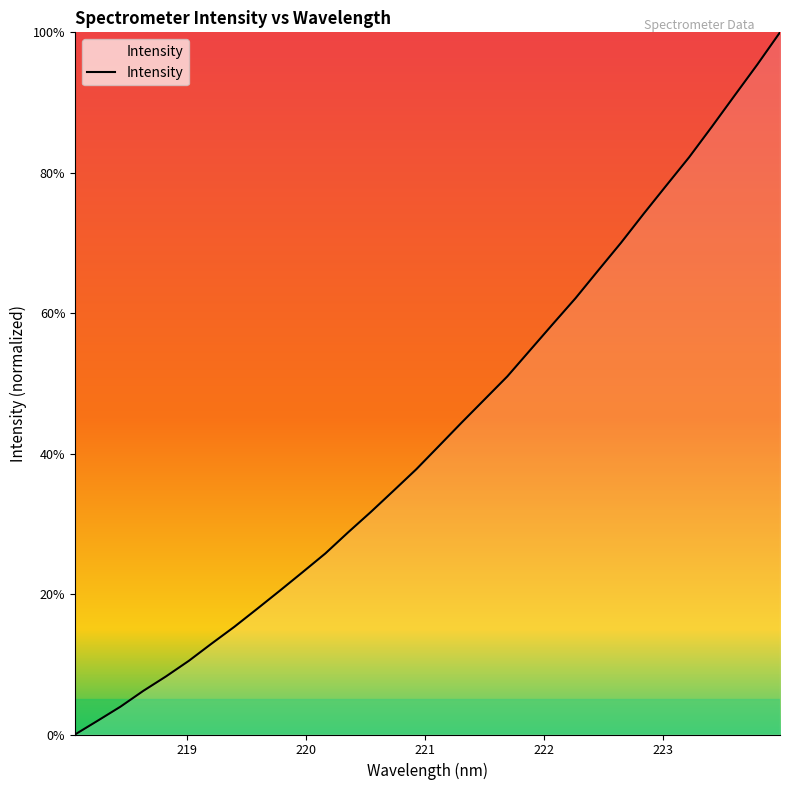

Count the number of values greater than 41.

16